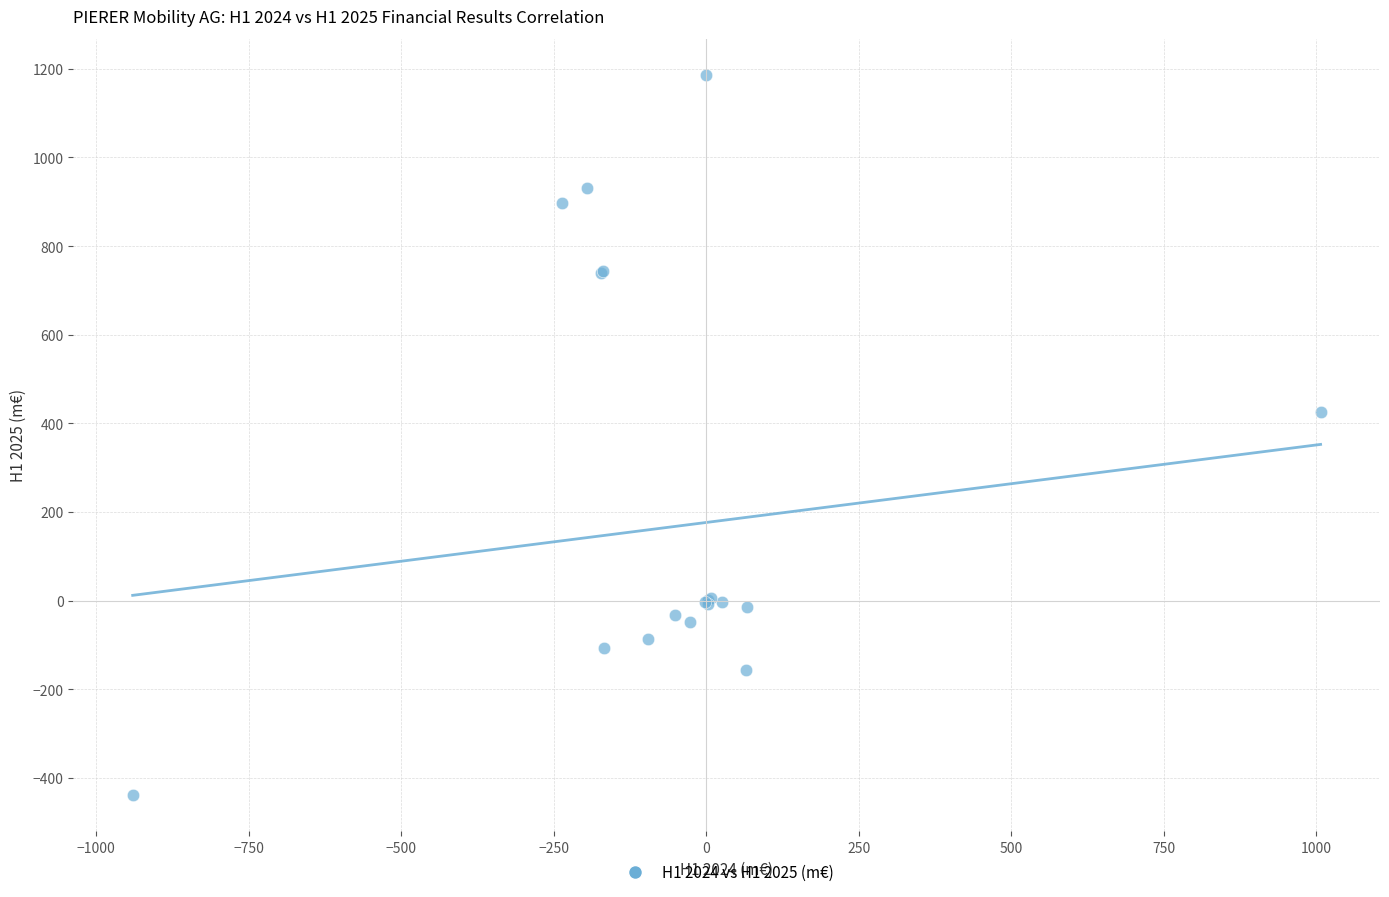

What Y value in the scatter plot is closest to 373?

425.2